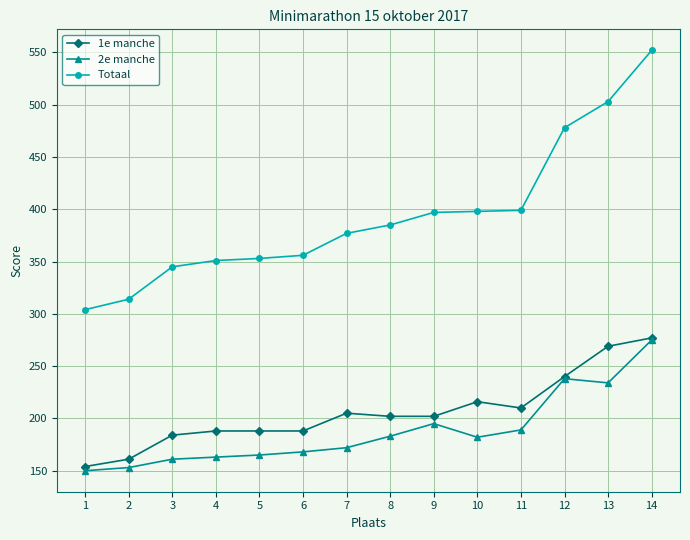

Which series has the widest spread of values?

Totaal